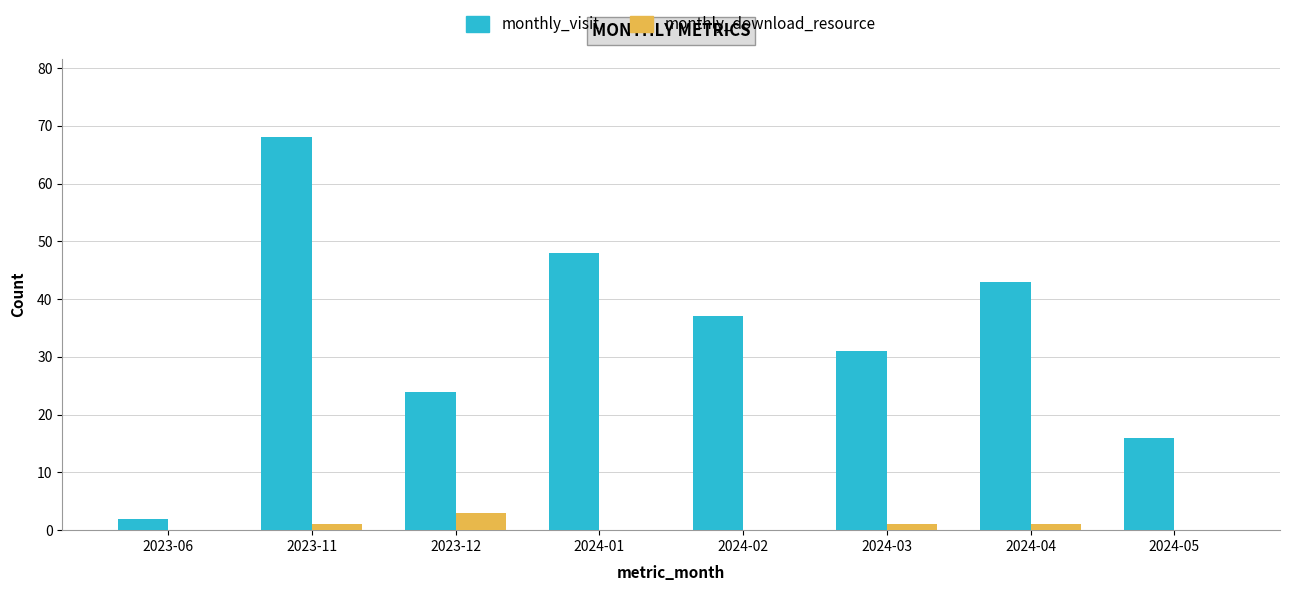

What is the sum of all monthly_download_resource values?

6